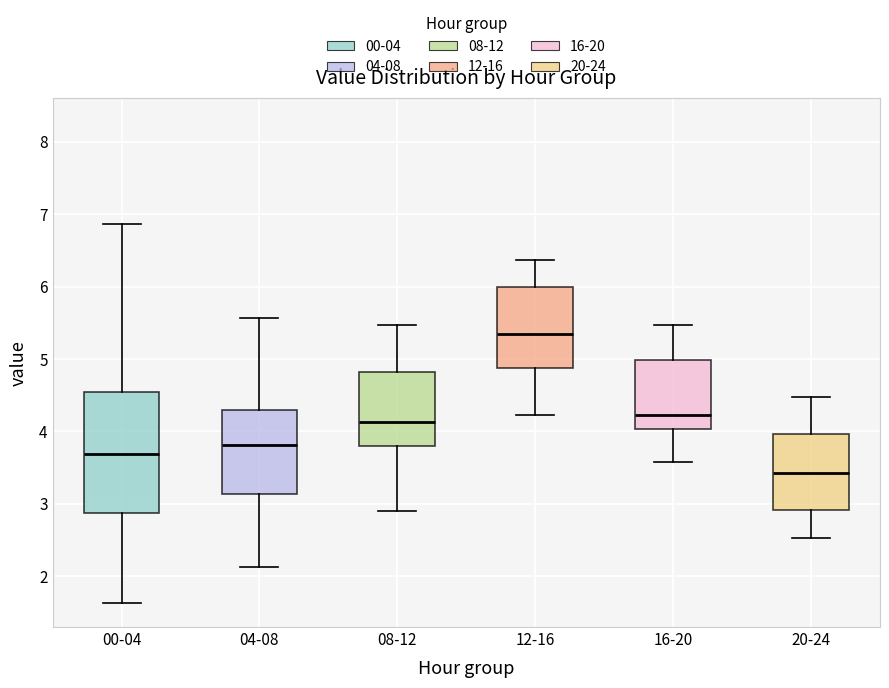

Which box is the tallest, from its lower edge to its upper edge?

00-04